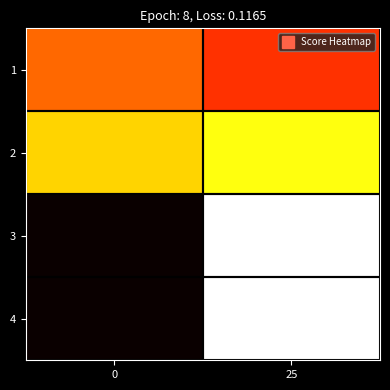

List the series in order of their peak value, lowest first.

2, 1, 3, 4